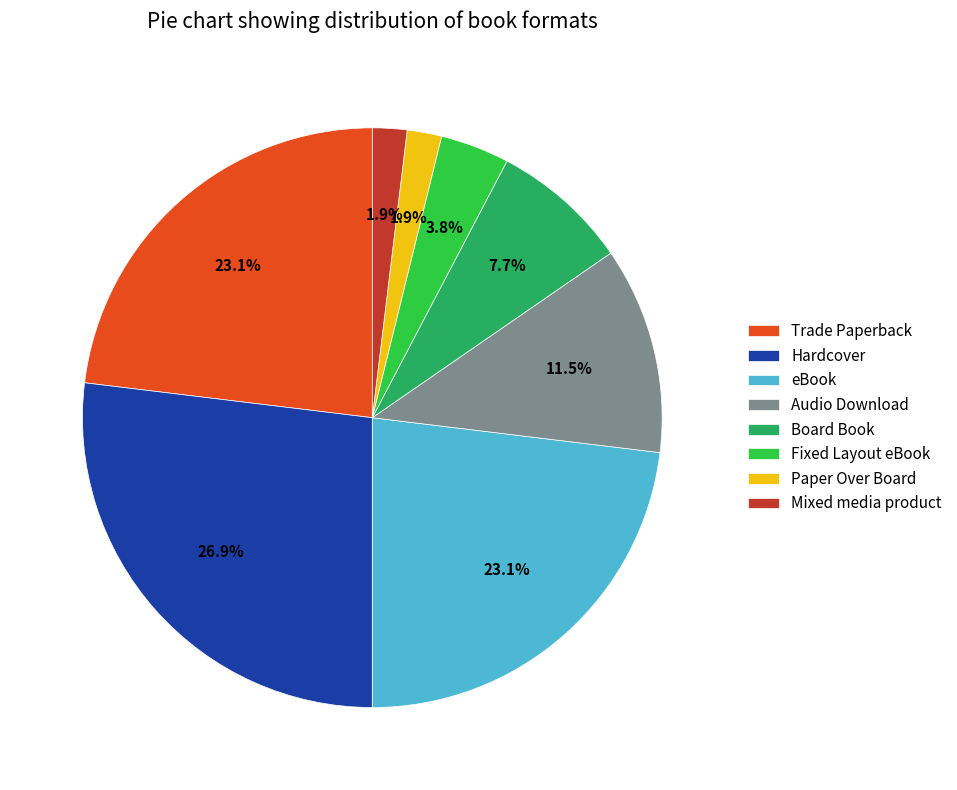

How many slices are in this pie chart?

8